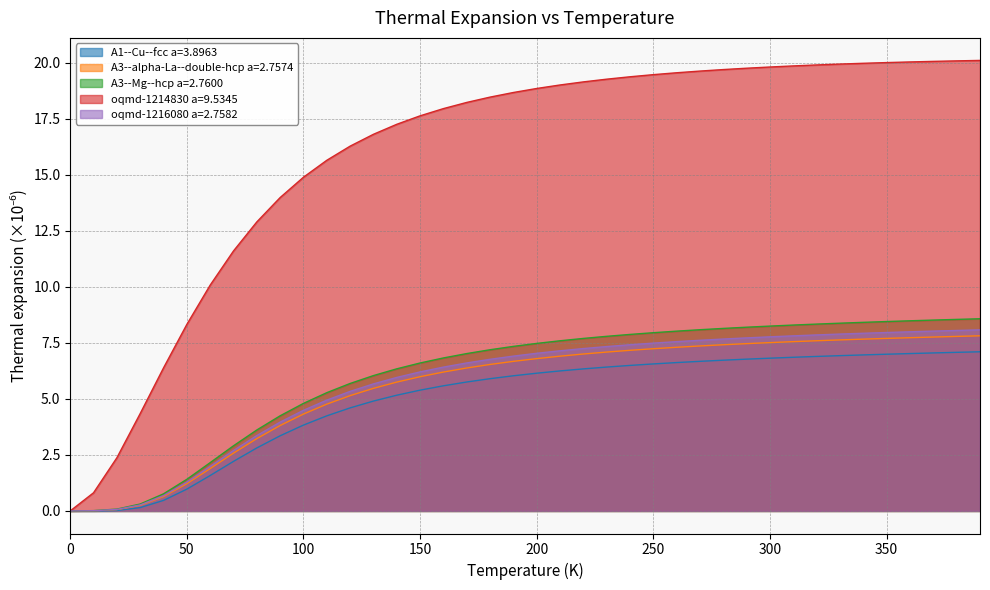

Which series has the largest range (max minus min)?

oqmd-1214830 a=9.5345